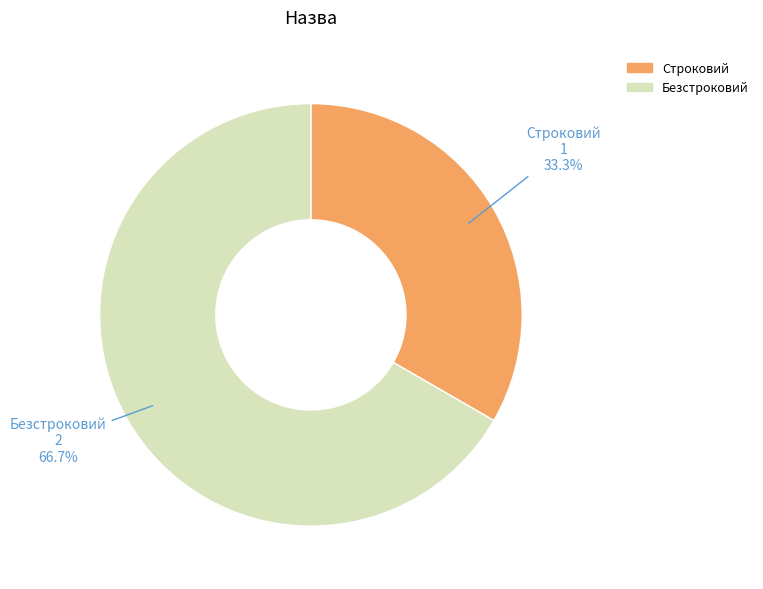

How many slices are in this pie chart?

2